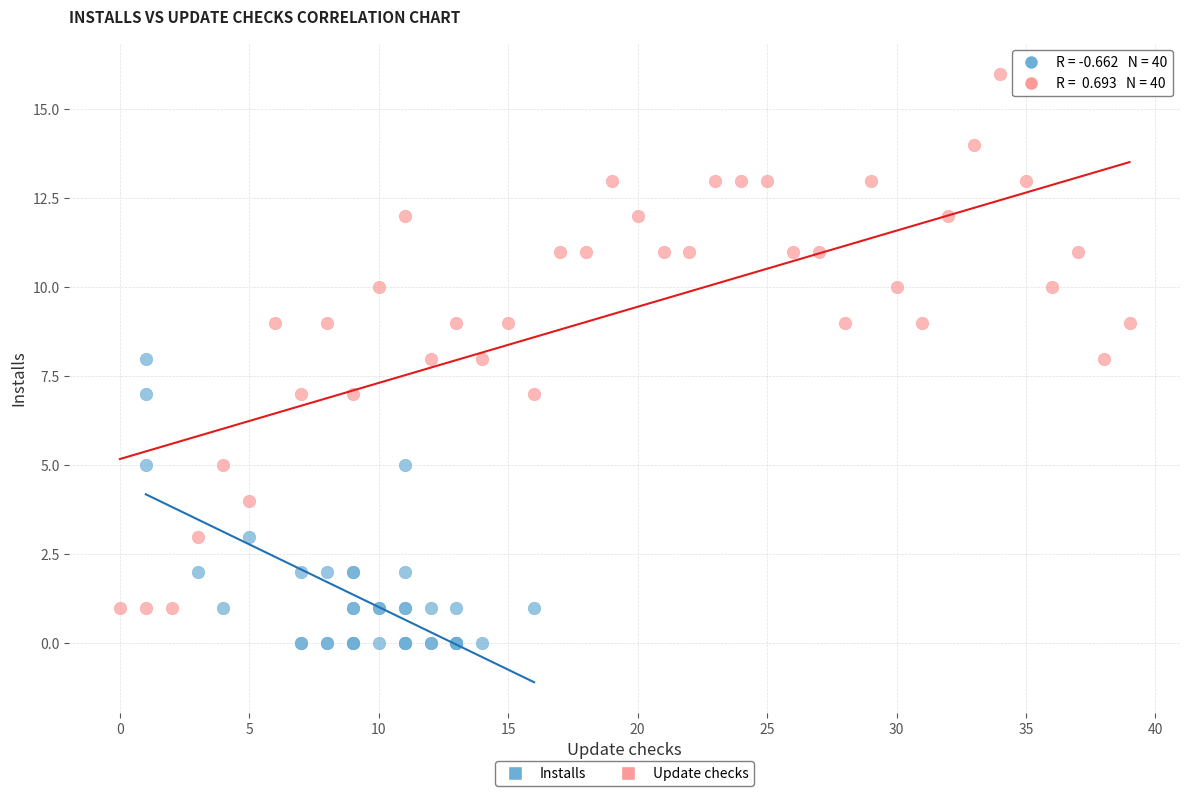

Which series contains the lowest Y value?

Installs